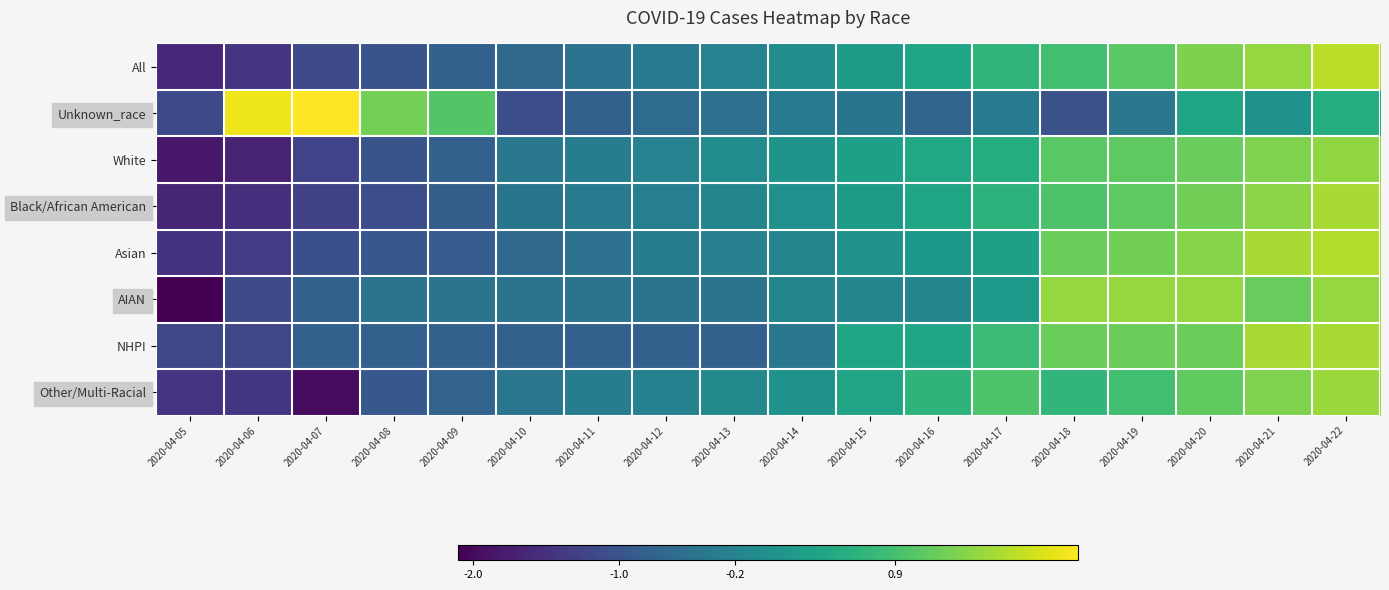

True or false: NHPI has a value of 1.2 at 2020-04-18.

True